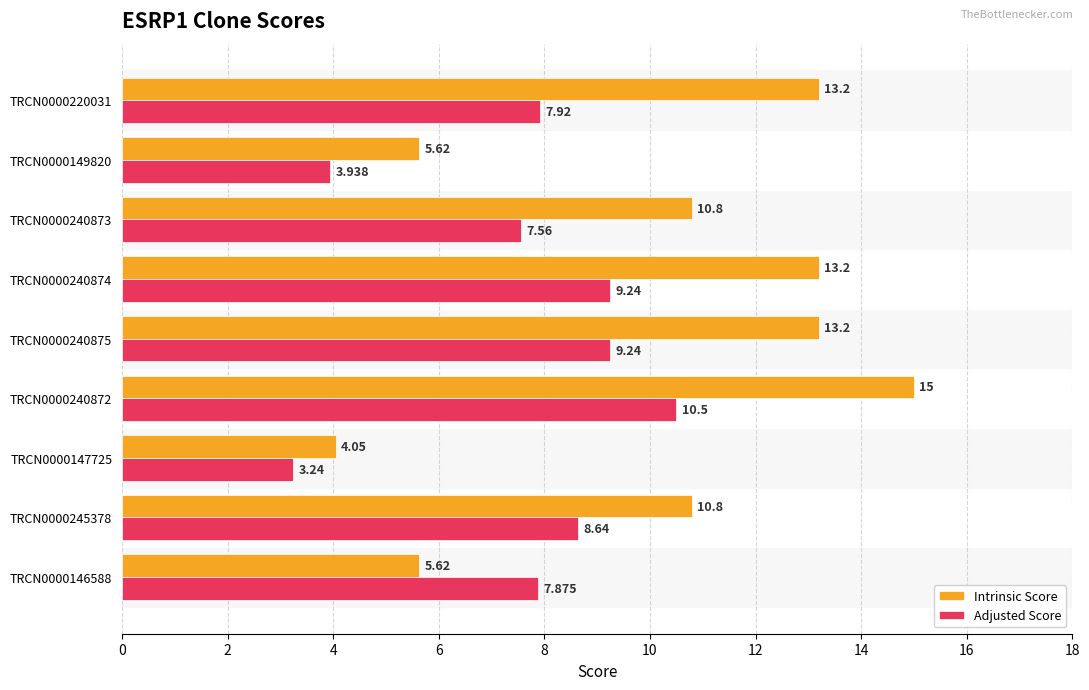

Rank the series by their maximum value, from highest to lowest.

Intrinsic Score, Adjusted Score